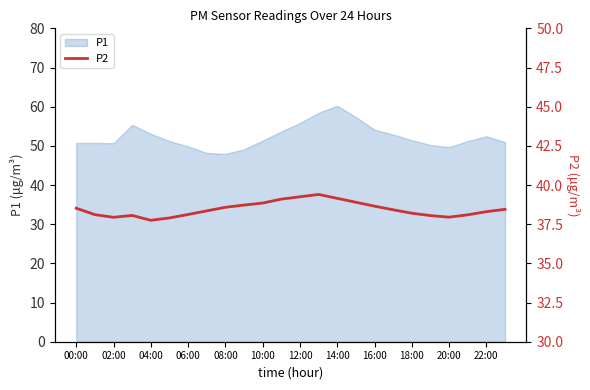

Which has a higher value, 21 or 00:00?

00:00